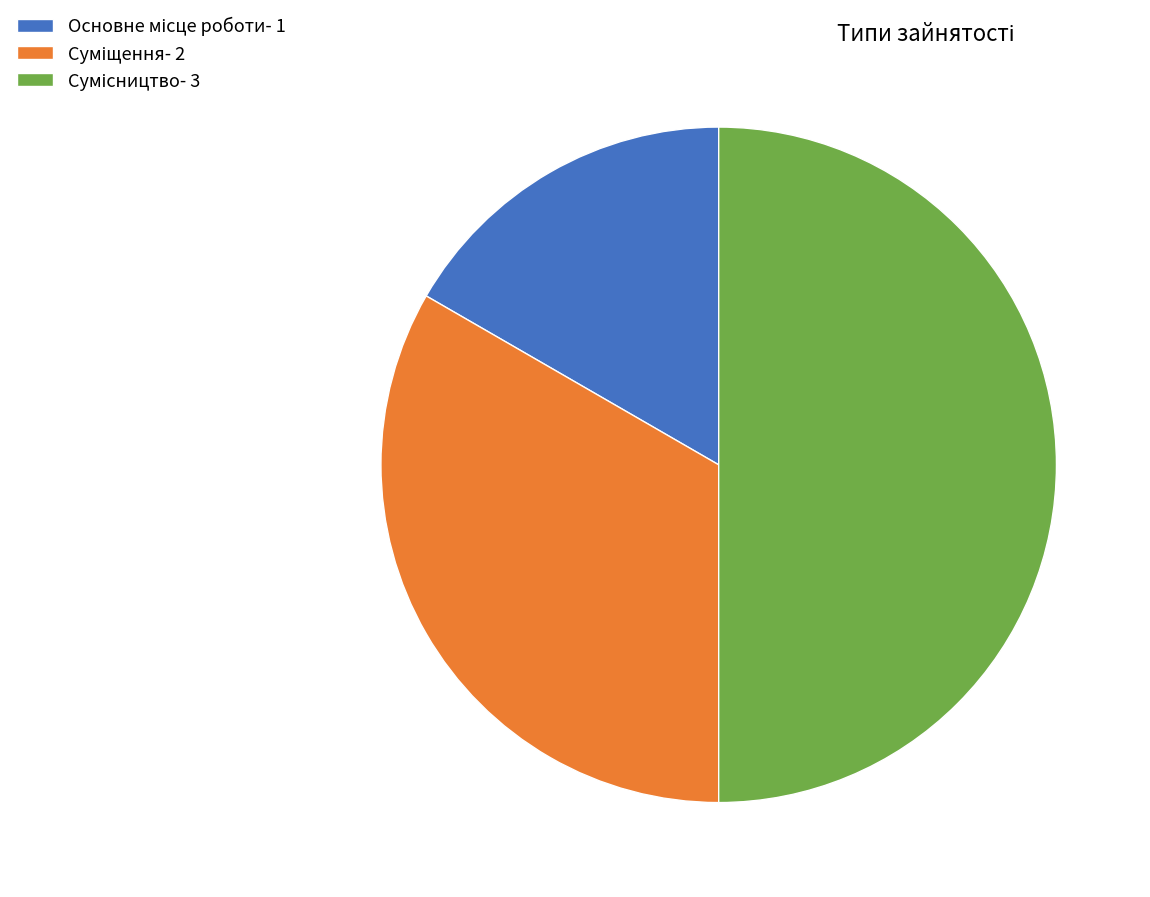

To the nearest percent, what is the difference between the largest and smallest slice percentages?

33%